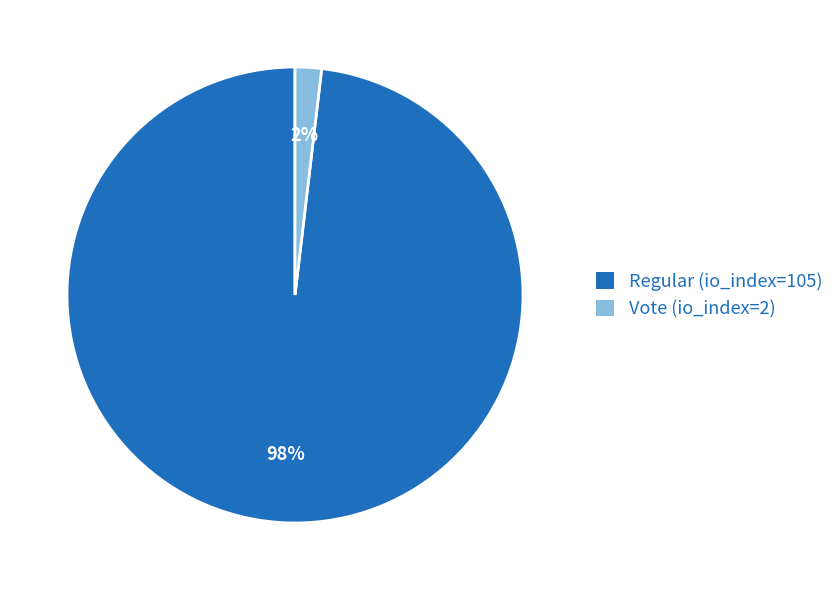

Rank the categories by value from highest to lowest.

Regular (io_index=105), Vote (io_index=2)